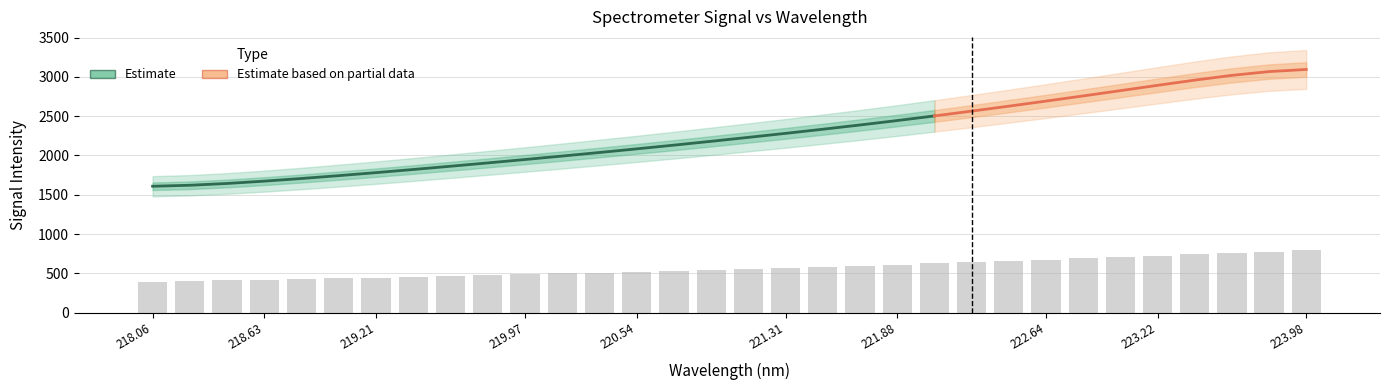

Reading left to right, what are all the values shown in this chart?

392.4	400.4	408.7	417.6	425.6	434.2	444.5	454.9	465.3	475.7	486.6	497.5	509.3	520.4	531.5	543.9	557.6	570.3	582.7	594.9	609.4	624.9	640.4	656.0	672.3	688.7	705.6	722.7	740.2	758.4	776.2	794.8